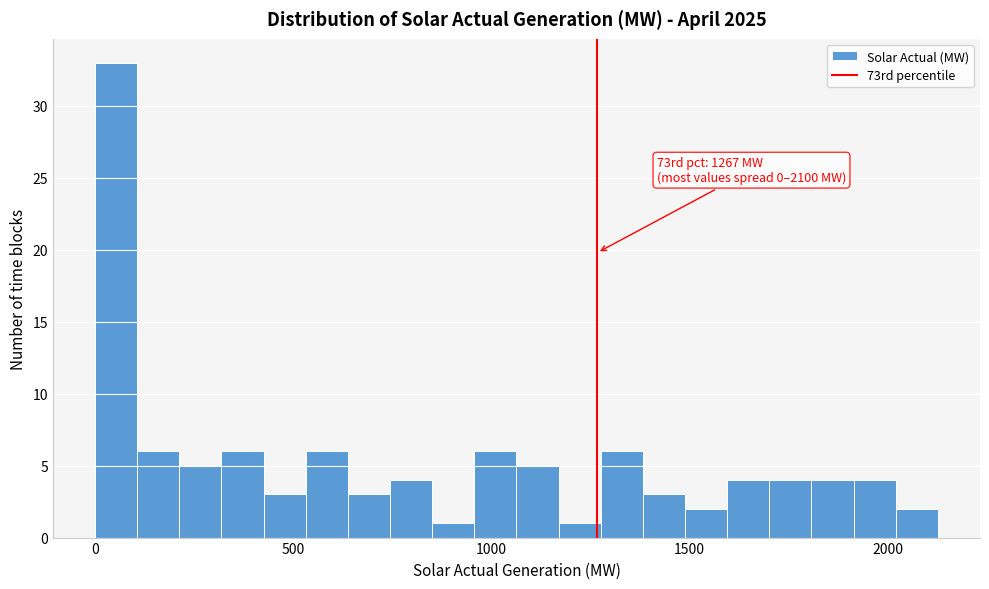

Read against the x-axis, roughly where is the centre of the tallest bar?

50